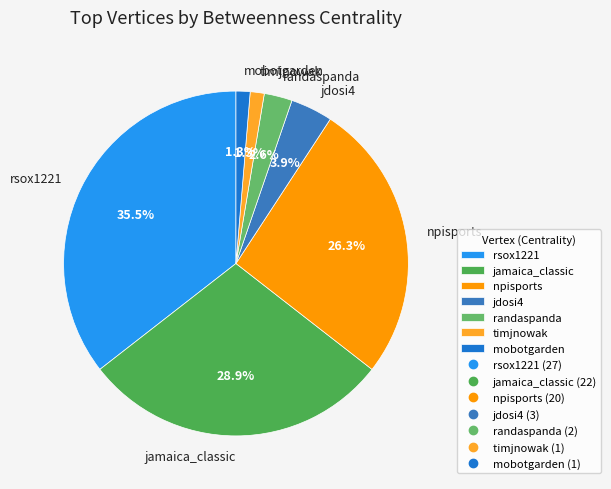

What percentage is NOT represented by jdosi4?

96.1%